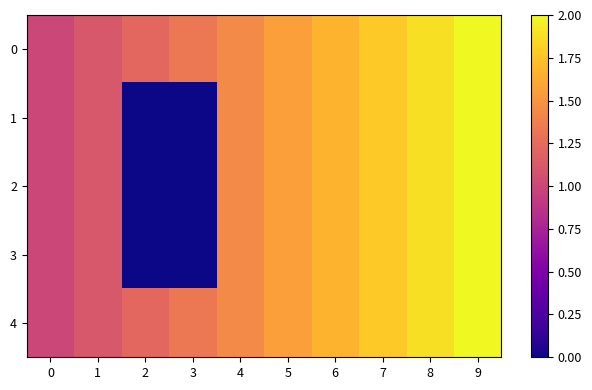

Which series has the widest spread of values?

1